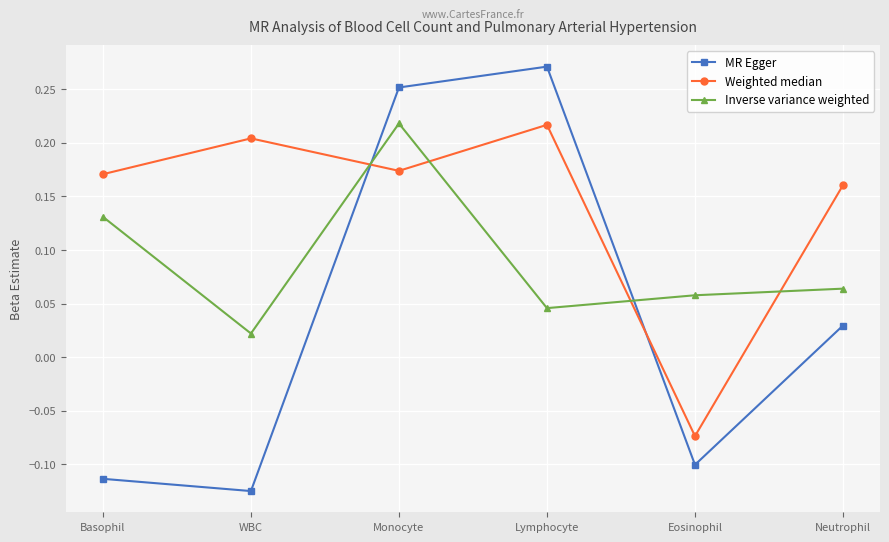

How many lines are shown in the chart?

3